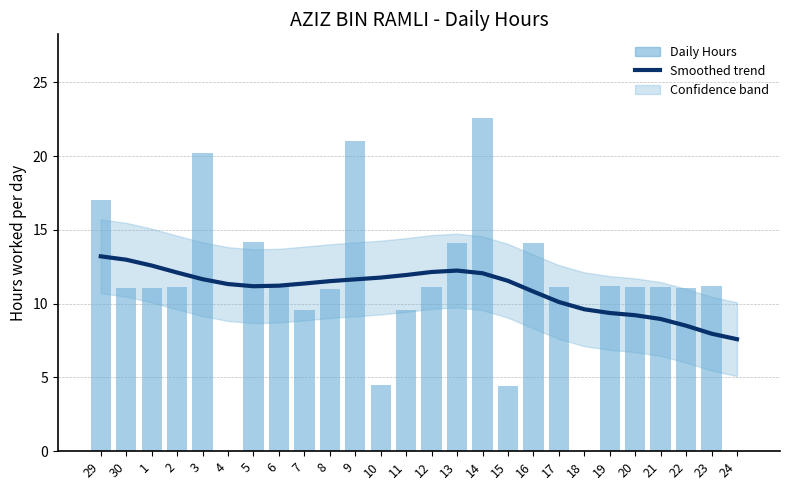

What position from the left is 11?

13